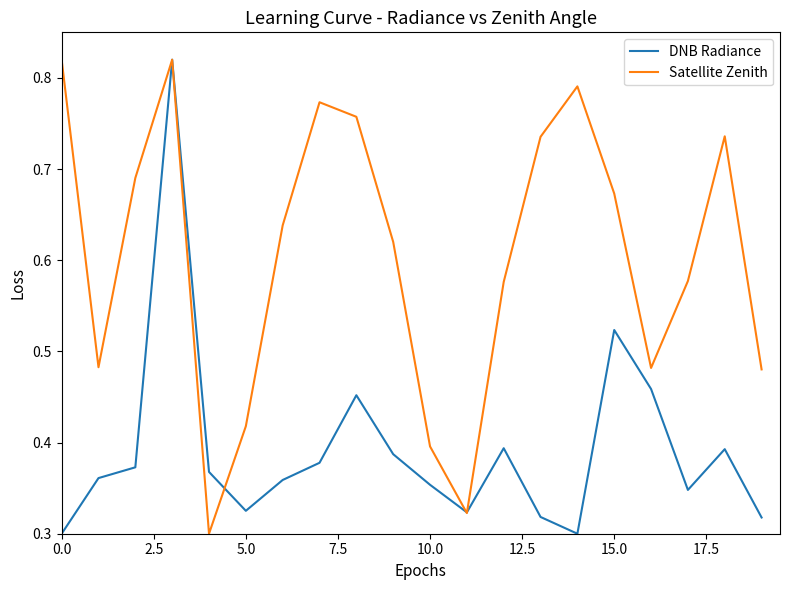

What is the value of the Satellite Zenith point at the 3rd from the left?

0.7